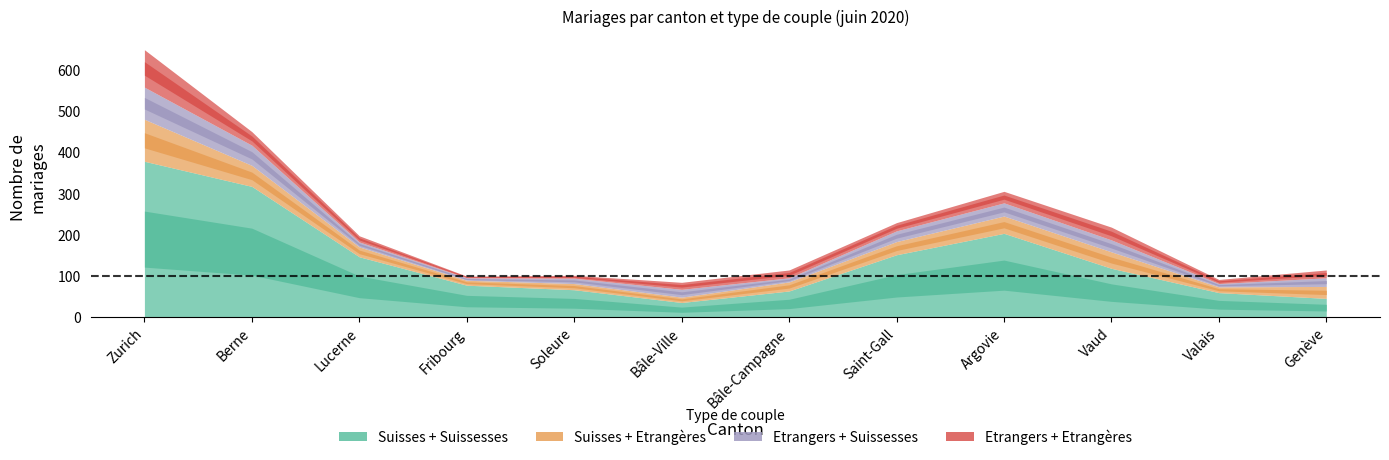

Is it true that Suisses + Suissesses equals 88 at Berne?

False